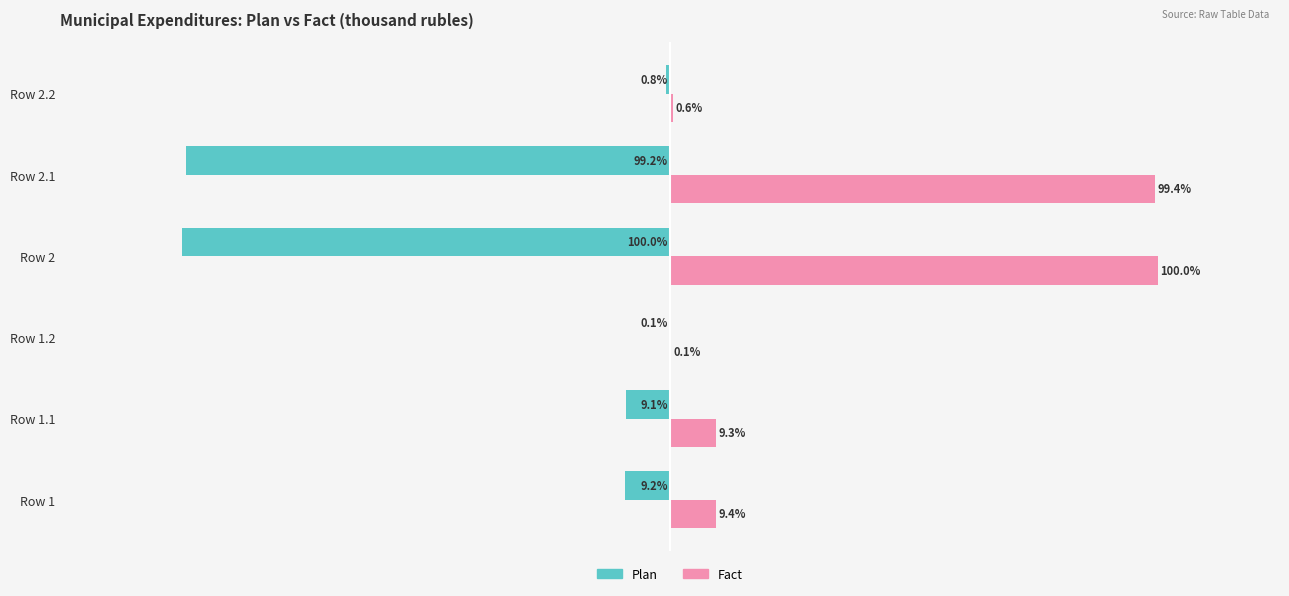

Which series has the largest total across all categories?

Fact